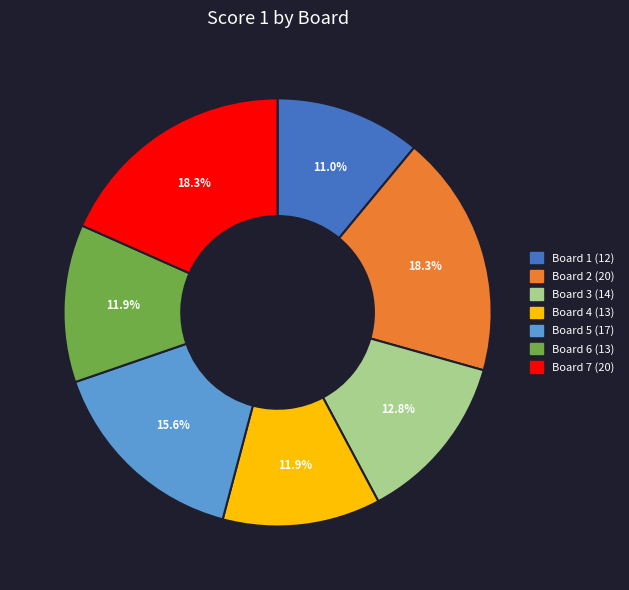

Is there a majority slice in this chart?

No